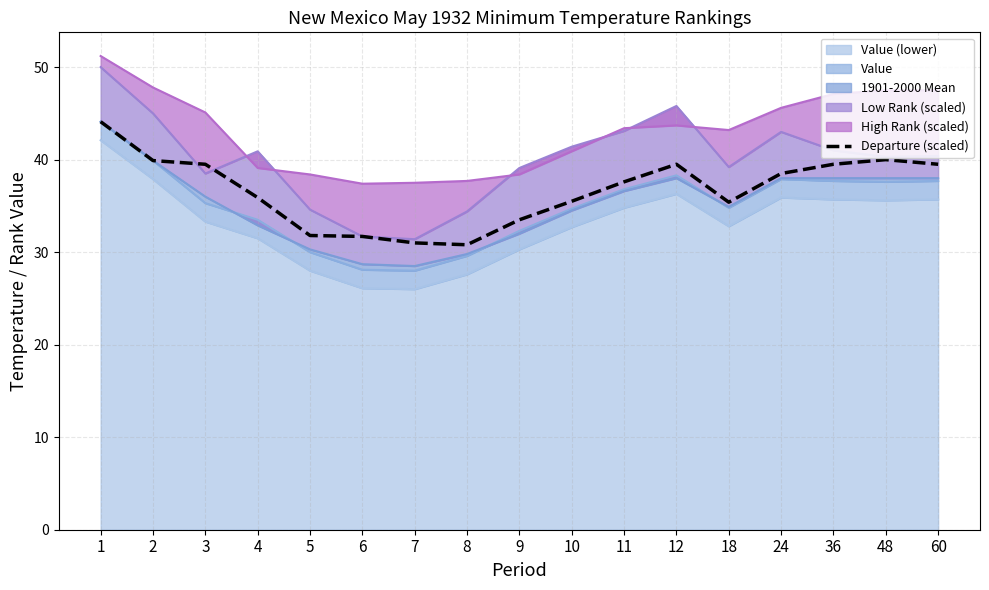

What is the smallest value displayed?

30.8